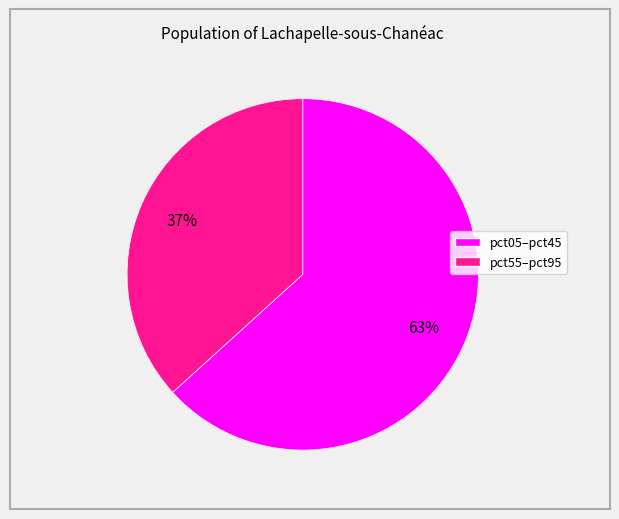

Does any single category account for the majority?

Yes